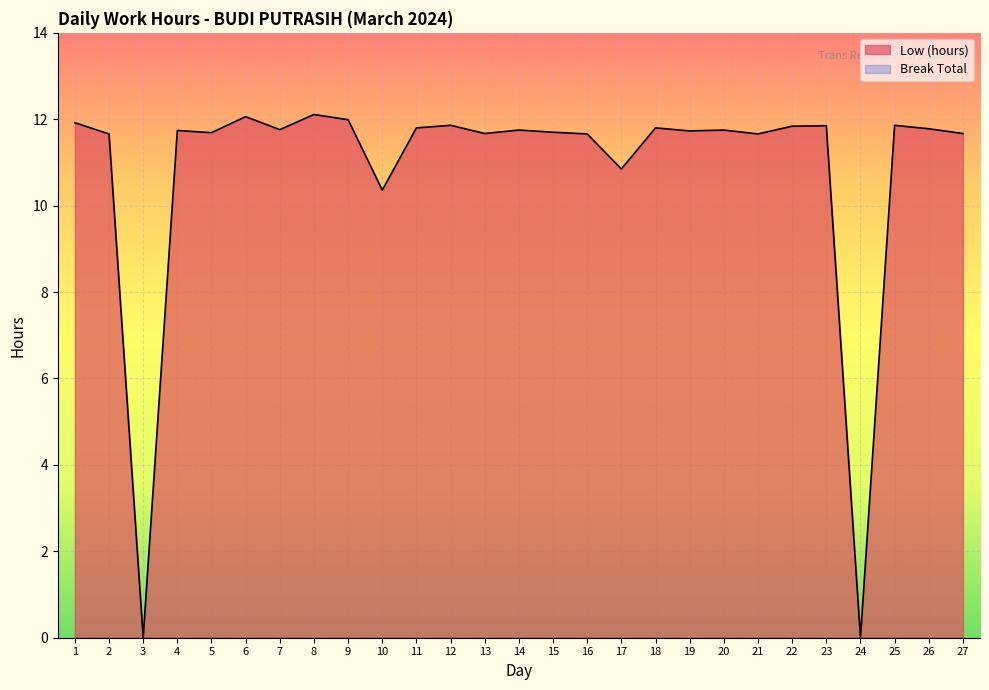

Where is the data nearest to the value 6?

10